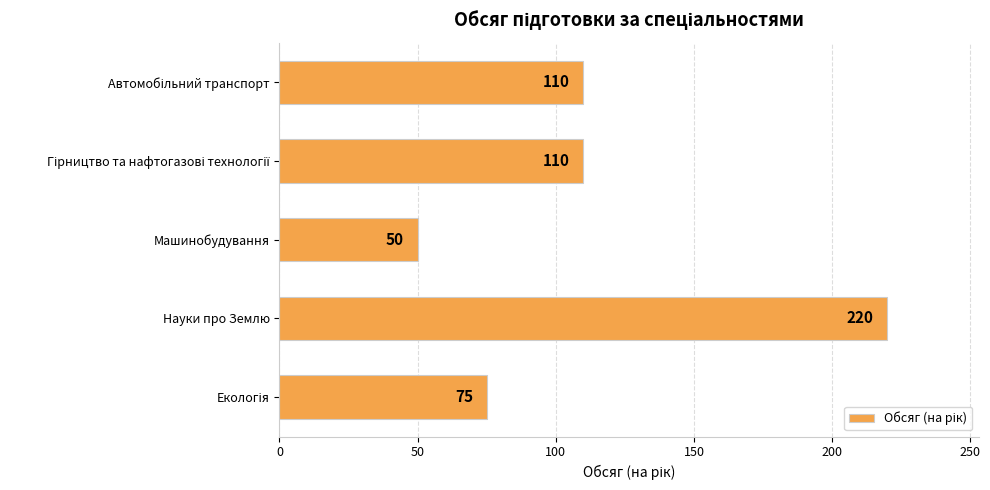

Reading bottom to top, list all the values displayed in this chart.

75	220	50	110	110